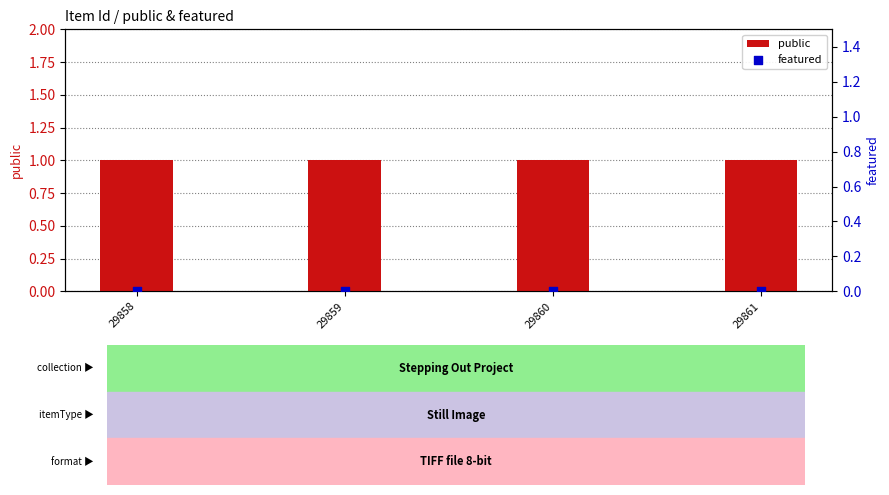

Which series reaches the maximum Y coordinate?

public